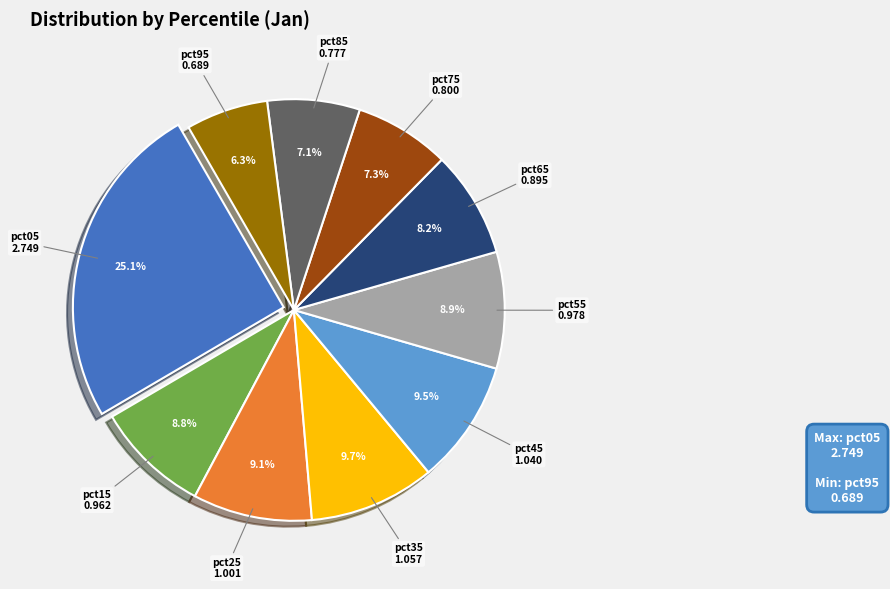

To the nearest percent, what is the average slice percentage?

10%